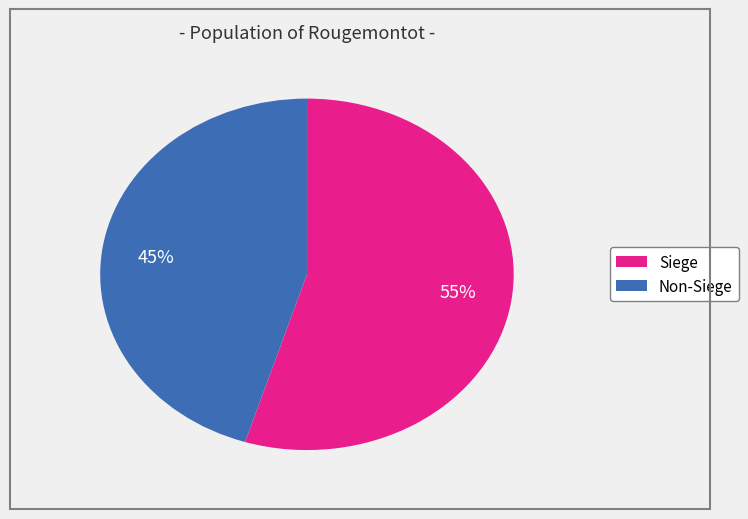

How many segments does this pie chart have?

2